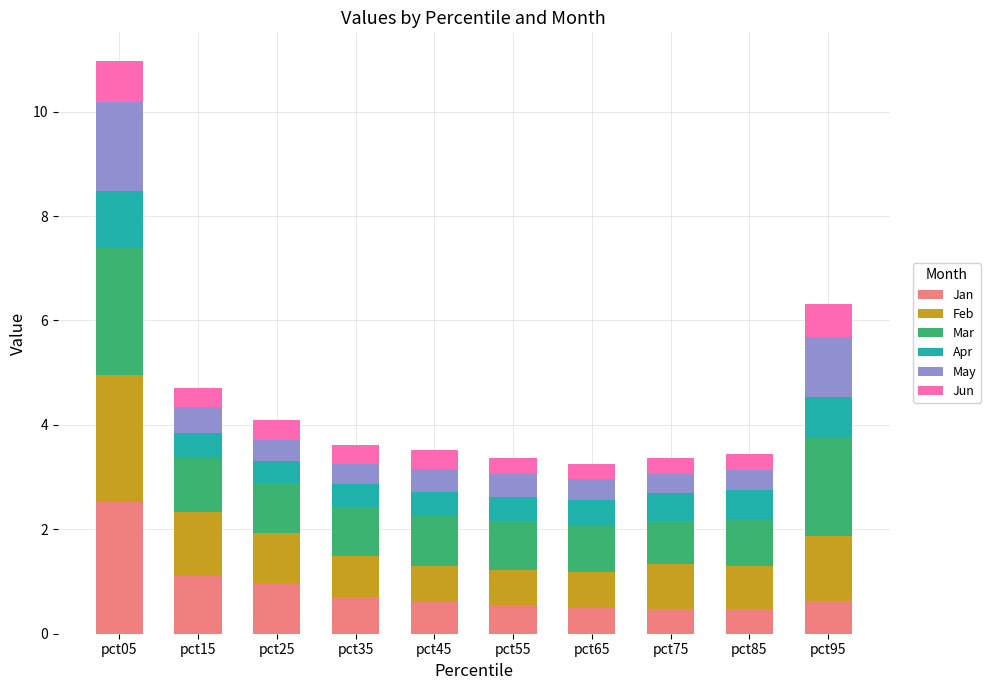

The value of Jan at pct15 is 1.6. True or false?

False